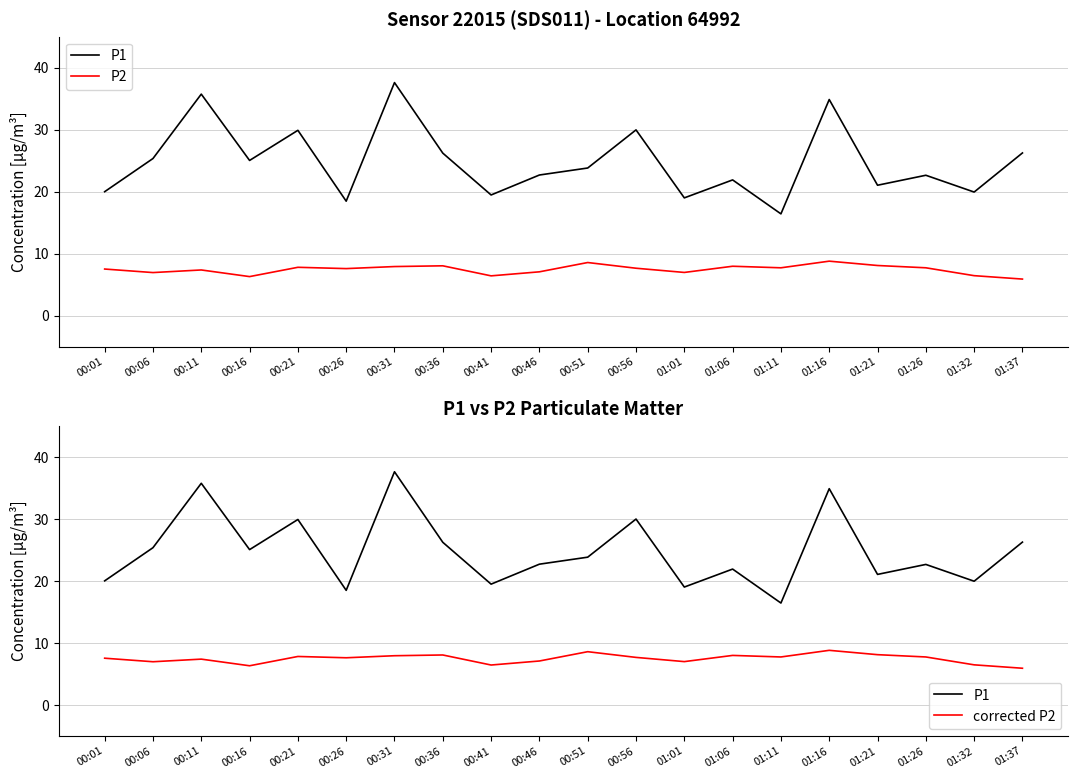

What is the average value of the corrected P2 series?

7.4